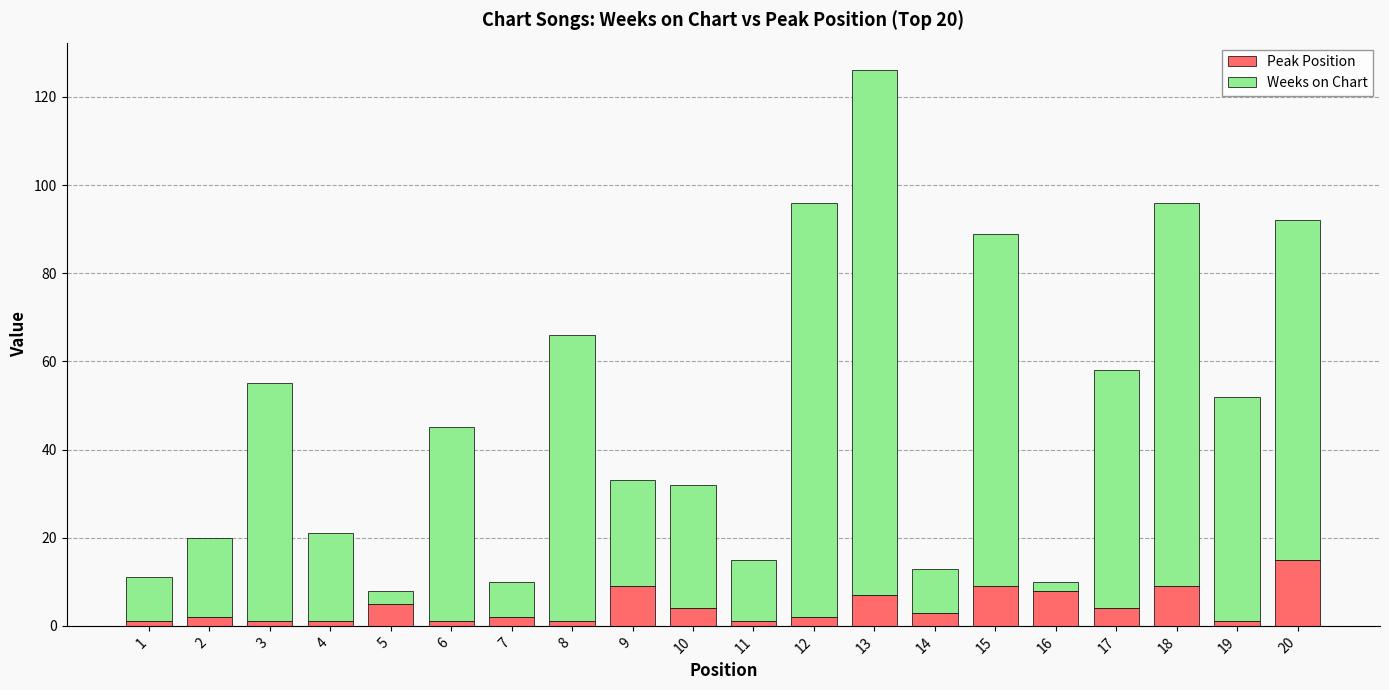

At which label does Peak Position reach its peak?

20